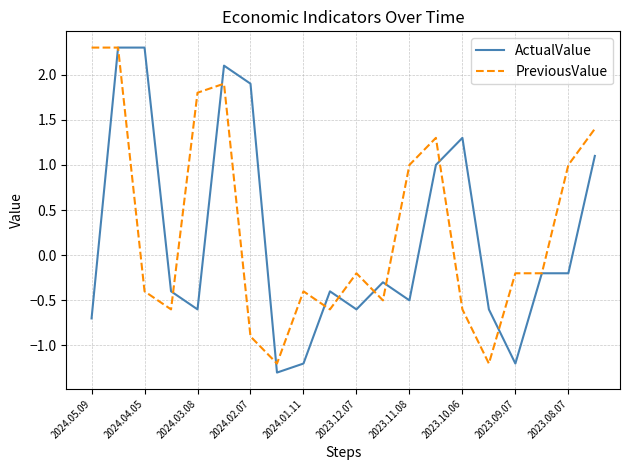

Which series has the widest spread of values?

ActualValue